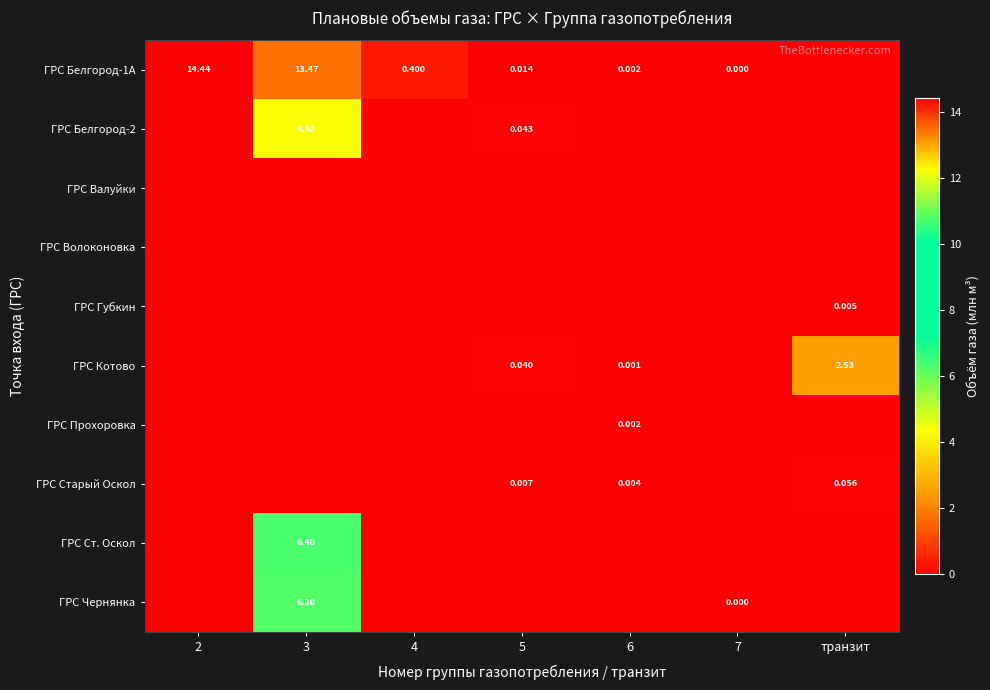

The ГРС Чернянка series shows -2.2 at транзит. True or false?

False